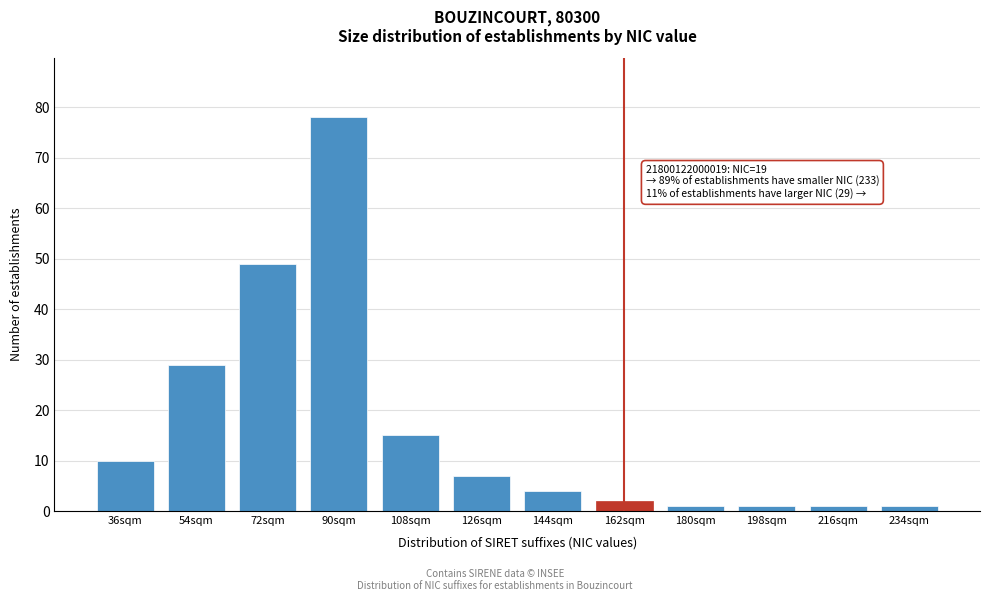

Reading right to left, extract all data points from this chart.

234sqm=1	216sqm=1	198sqm=1	180sqm=1	162sqm=2	144sqm=4	126sqm=7	108sqm=15	90sqm=78	72sqm=49	54sqm=29	36sqm=10